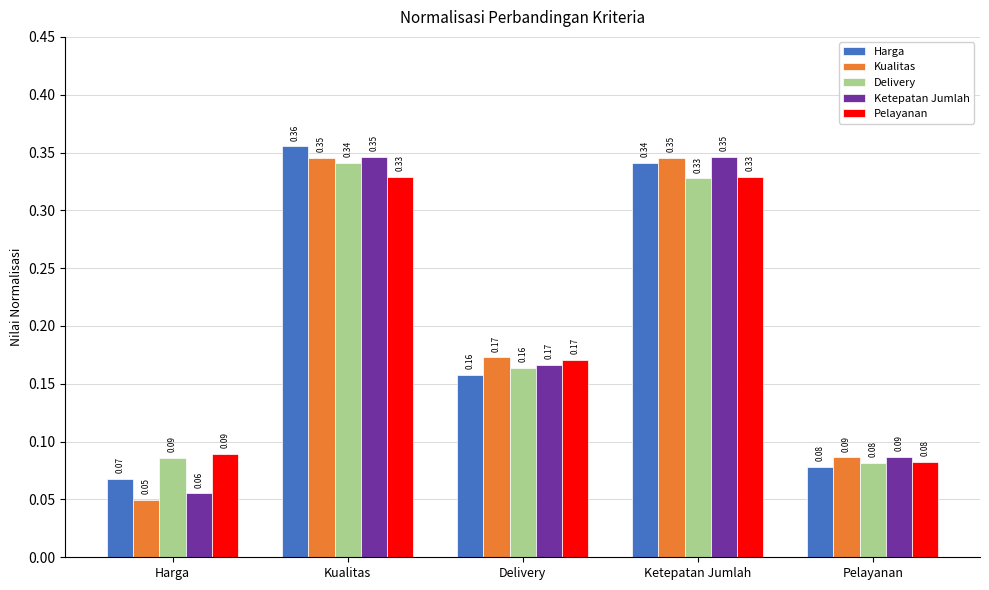

Which series has the largest range (max minus min)?

Kualitas